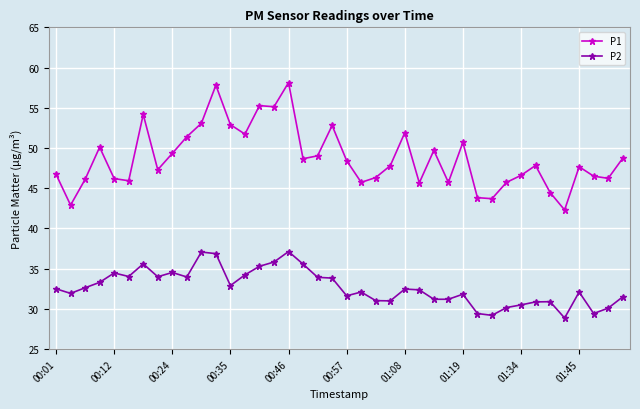

True or false: P1 and P2 cross at least once.

False